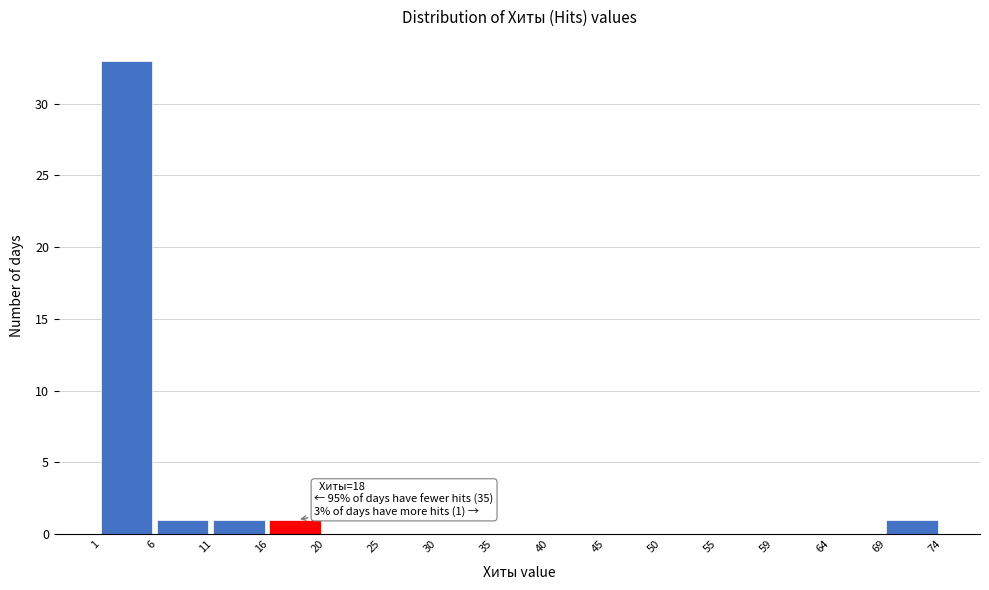

Which range on the x-axis has the tallest bar?

1 to 6